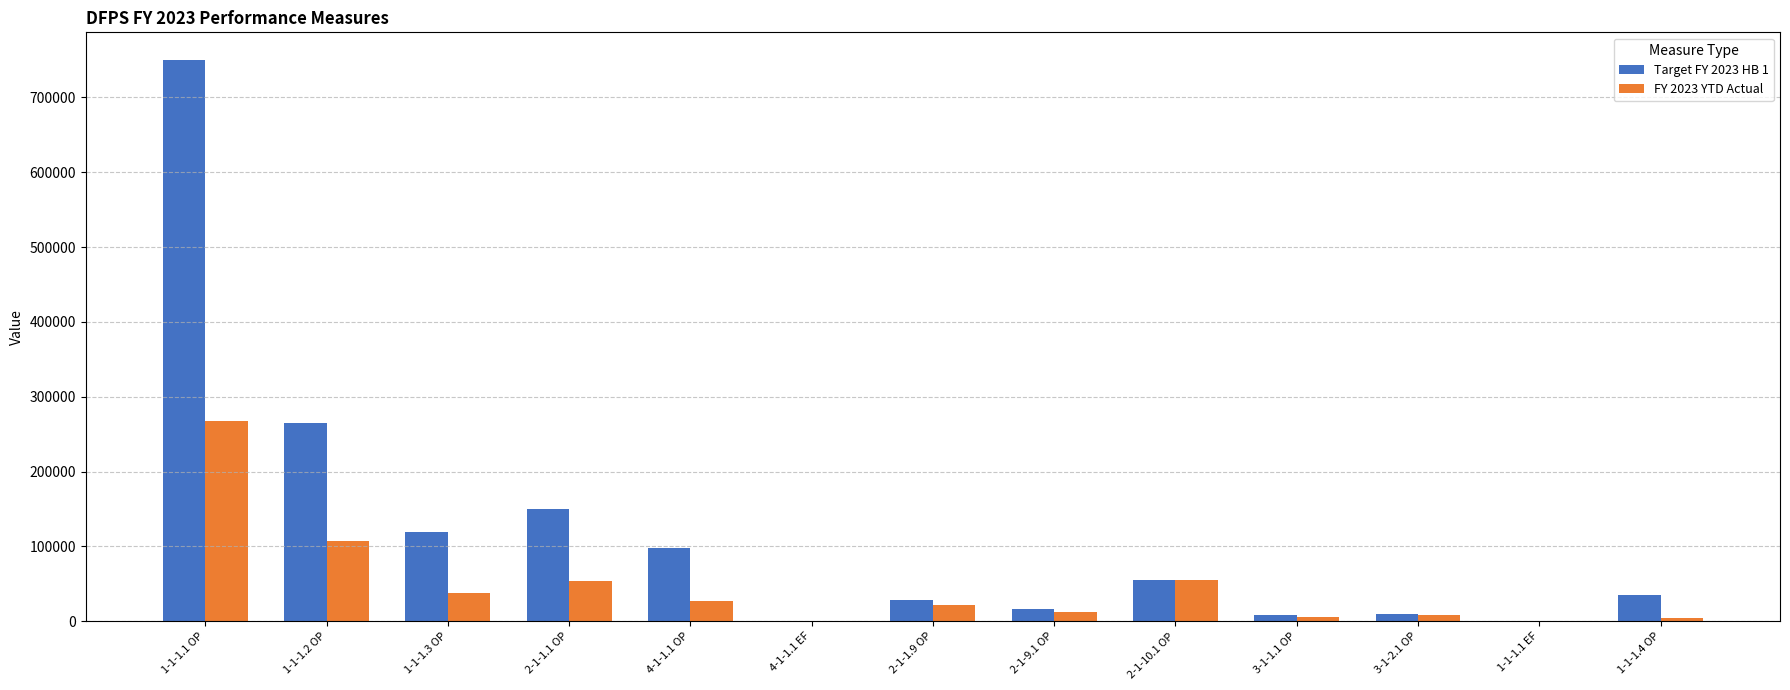

Which series has the widest spread of values?

Target FY 2023 HB 1